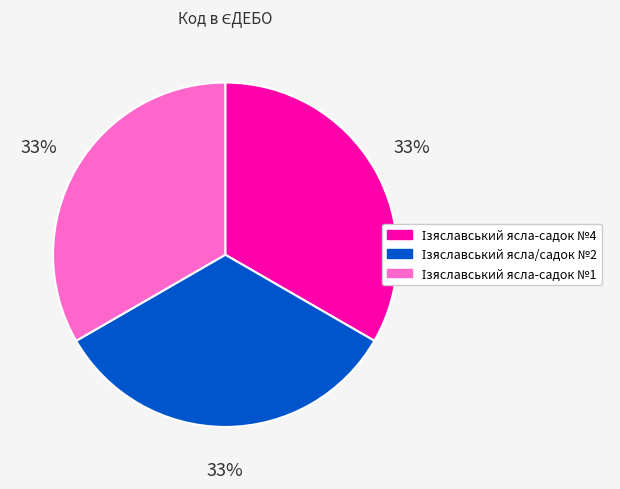

Does any single category account for the majority?

No